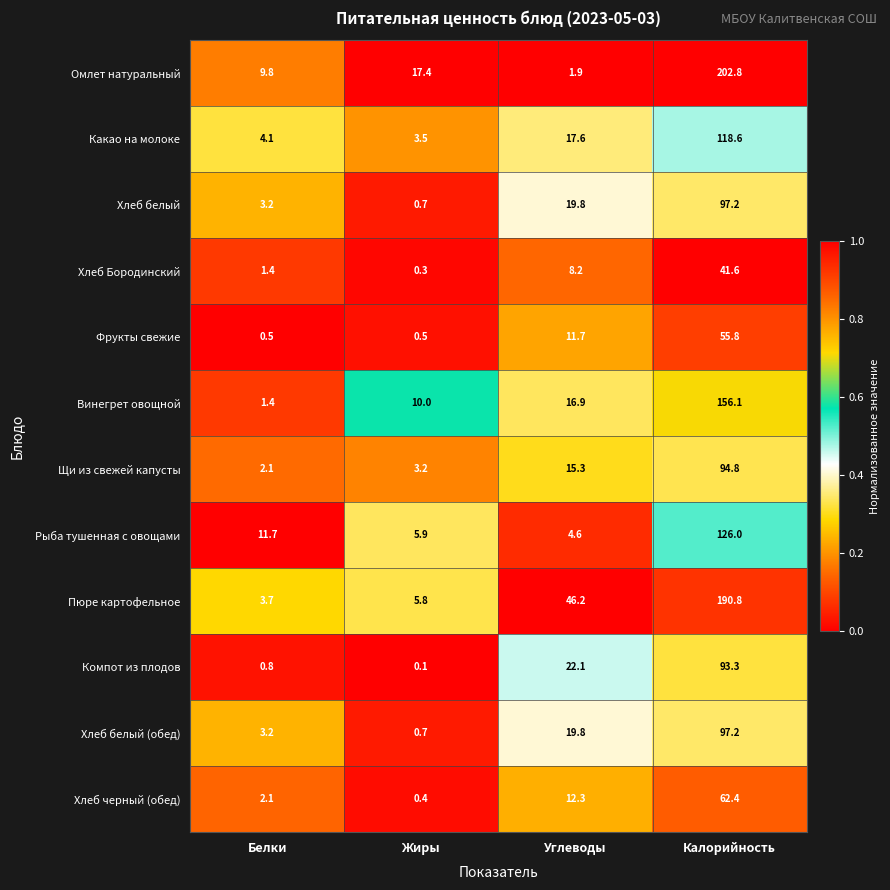

Is it true that Пюре картофельное equals 80.2 at Углеводы?

False